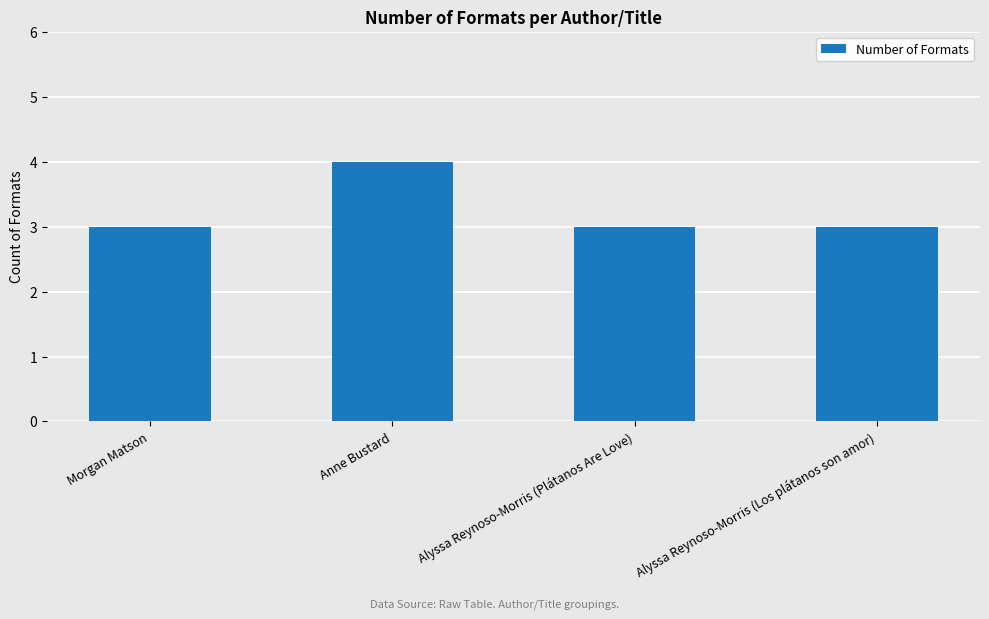

Does the chart contain stacked bars?

No